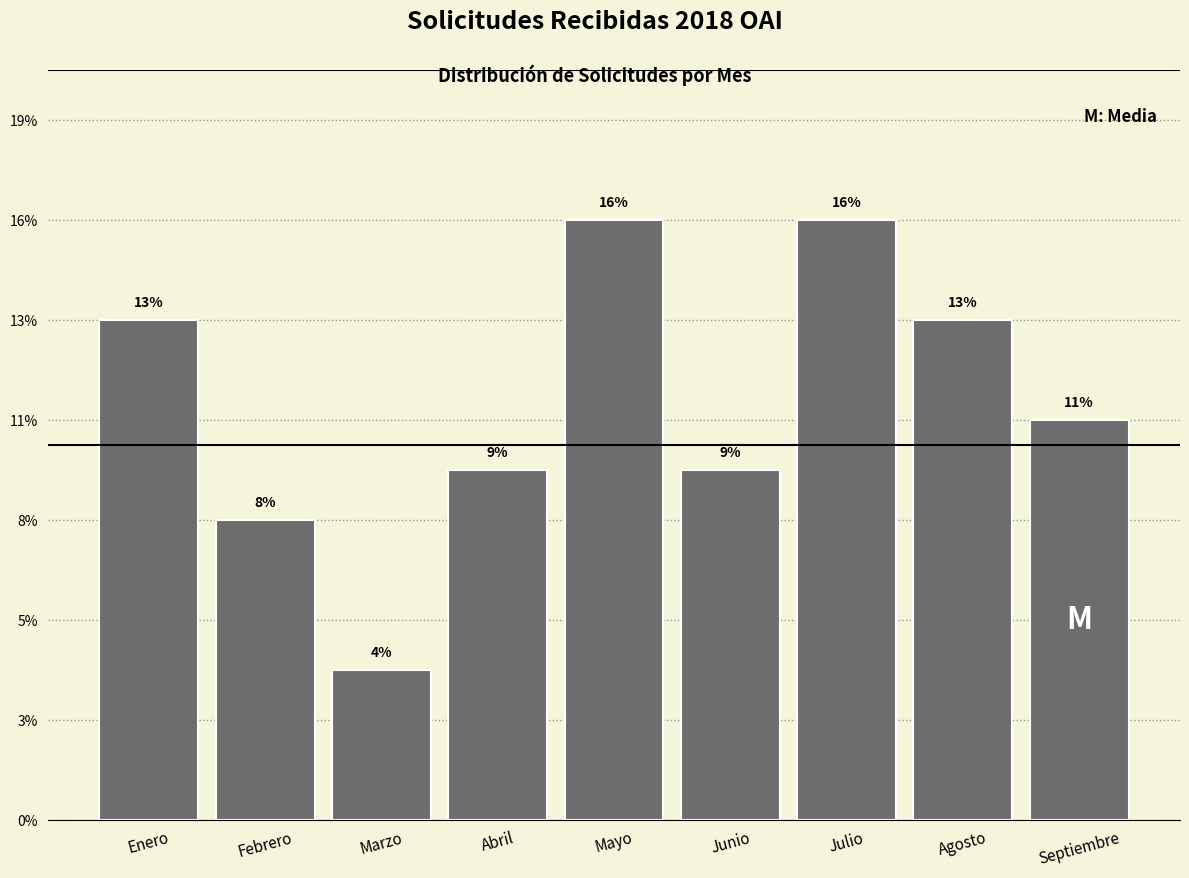

Does the chart contain any negative values?

No